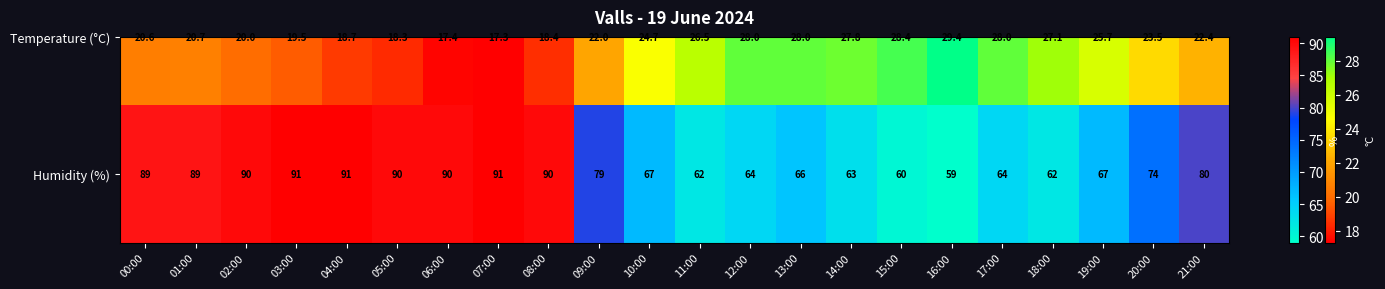

Between 03:00 and 04:00, which is larger?

03:00